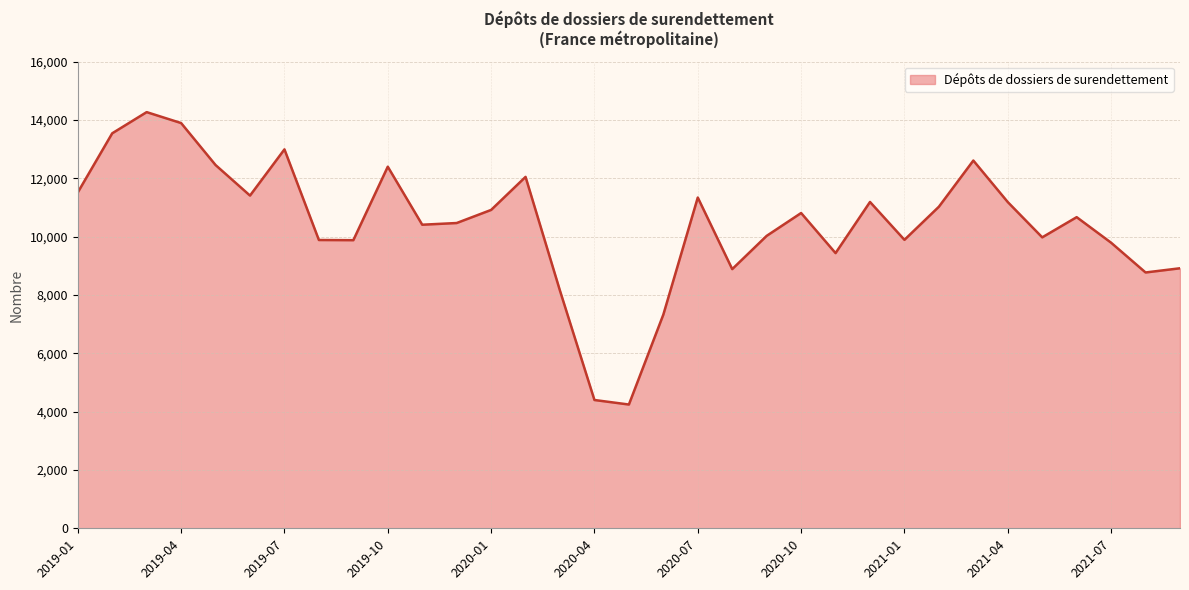

What is the greatest value displayed?

14267